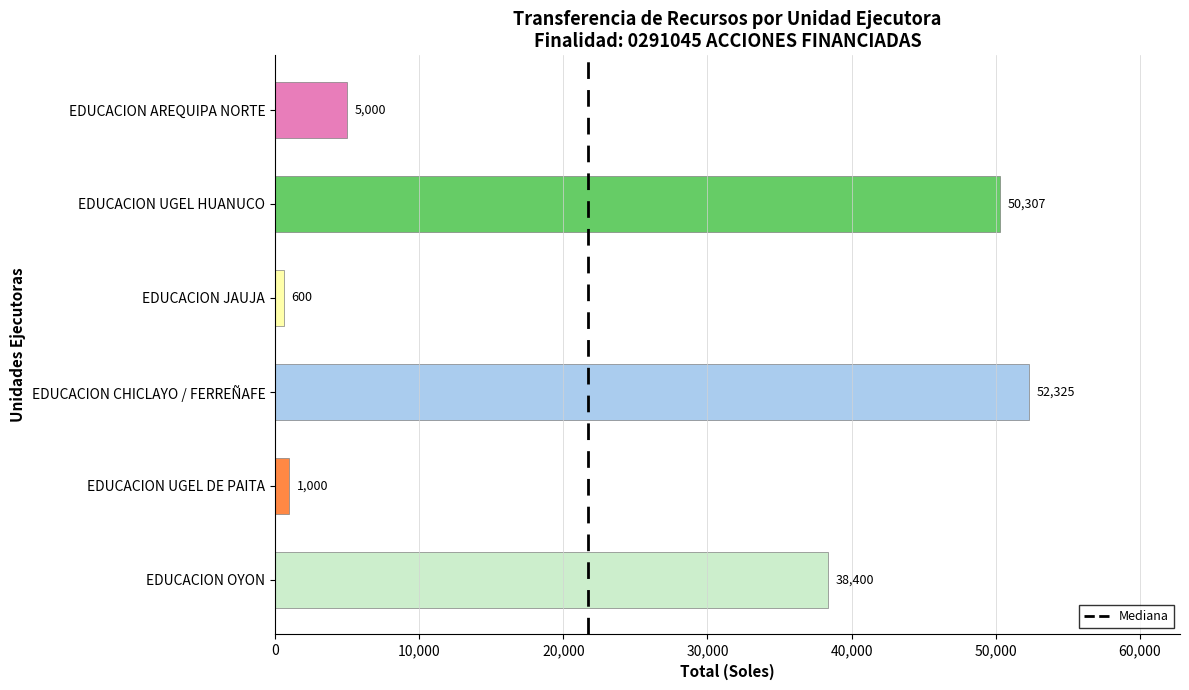

What is the value of the 2nd bar from the top?

50307